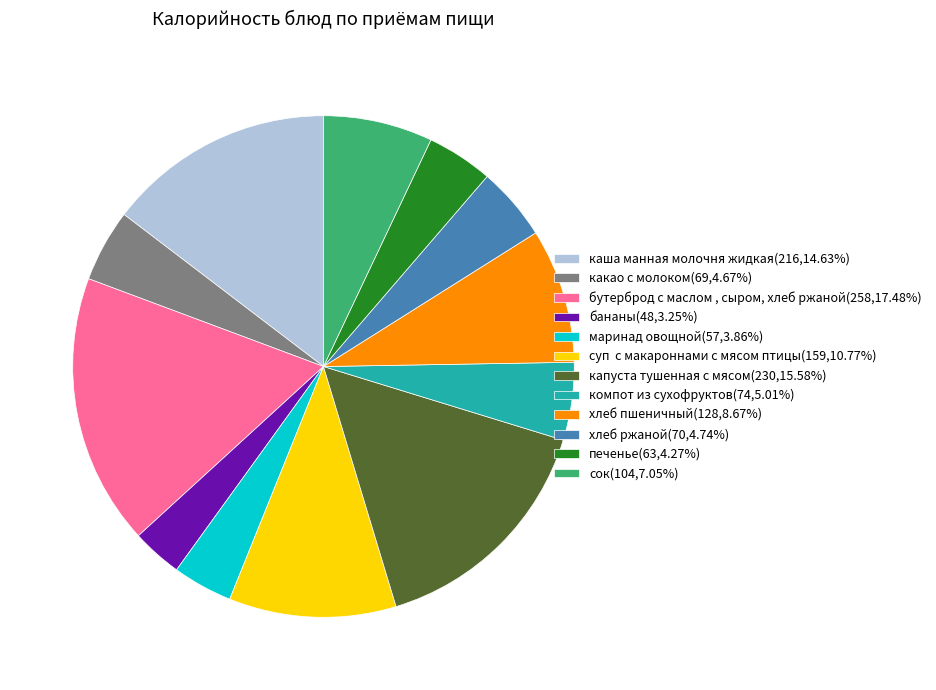

Do сок(104,7.05%) and капуста тушенная с мясом(230,15.58%) together represent more than half of the pie?

No